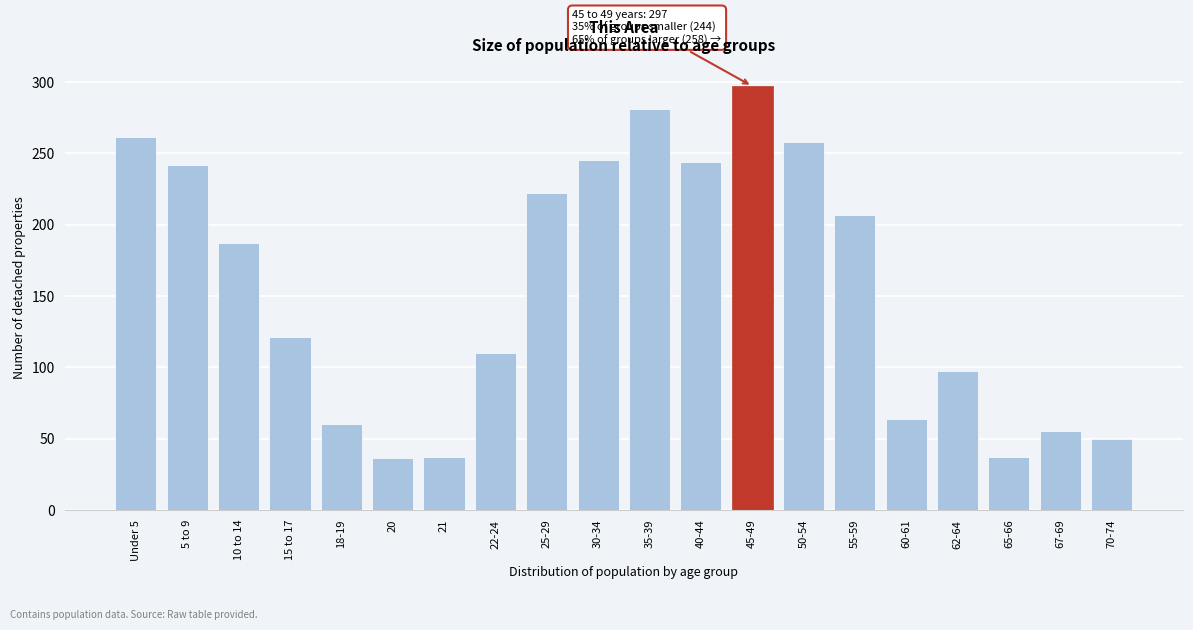

At which label is the value closest to 166?

10 to 14